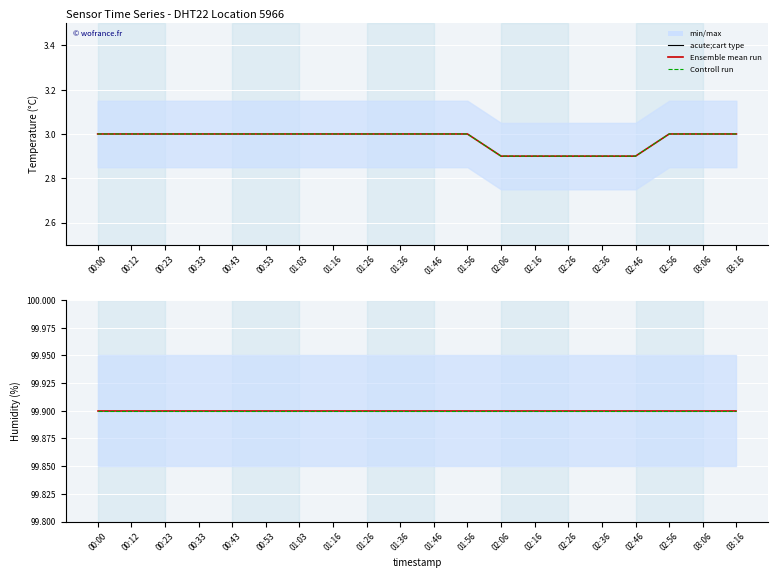

The value at 02:36 is 0.7. True or false?

False